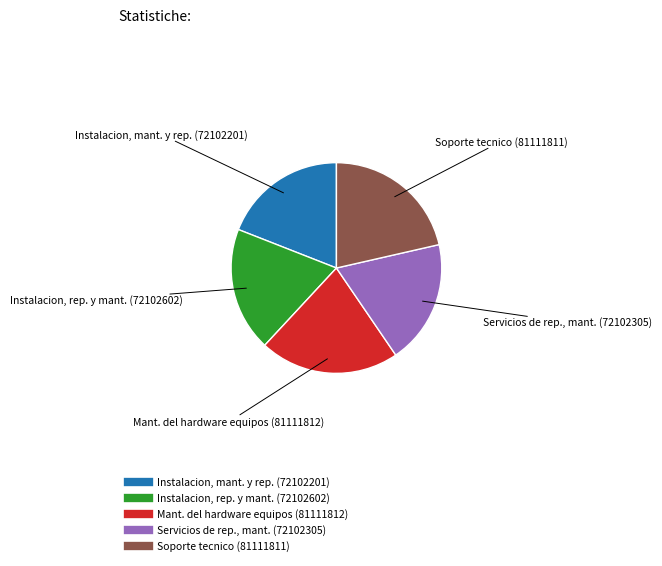

How many slices are in this pie chart?

5